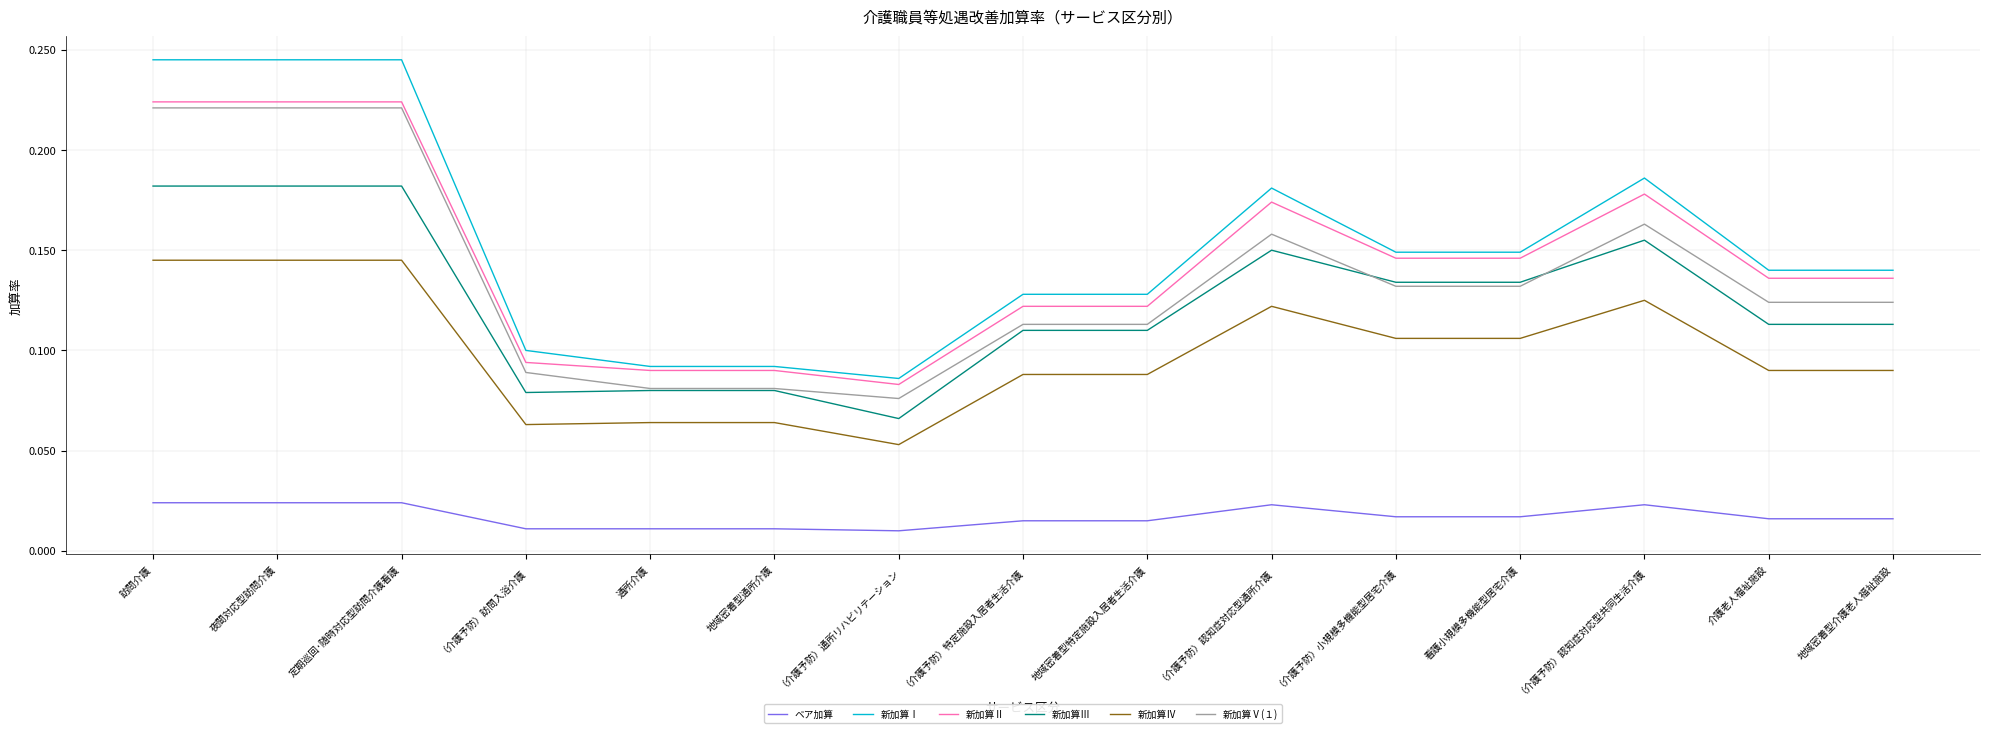

Which series has the largest range (max minus min)?

新加算Ⅰ